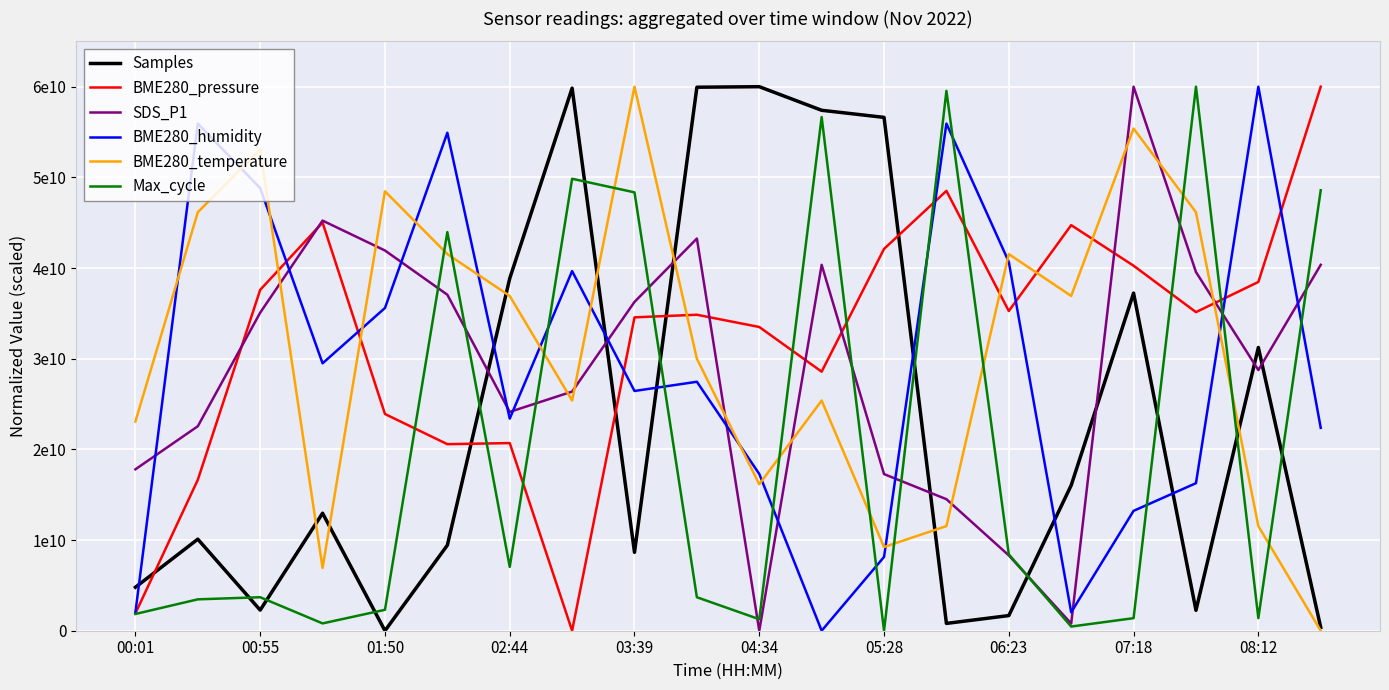

What are all the series names shown in the legend?

Samples, BME280_pressure, SDS_P1, BME280_humidity, BME280_temperature, Max_cycle